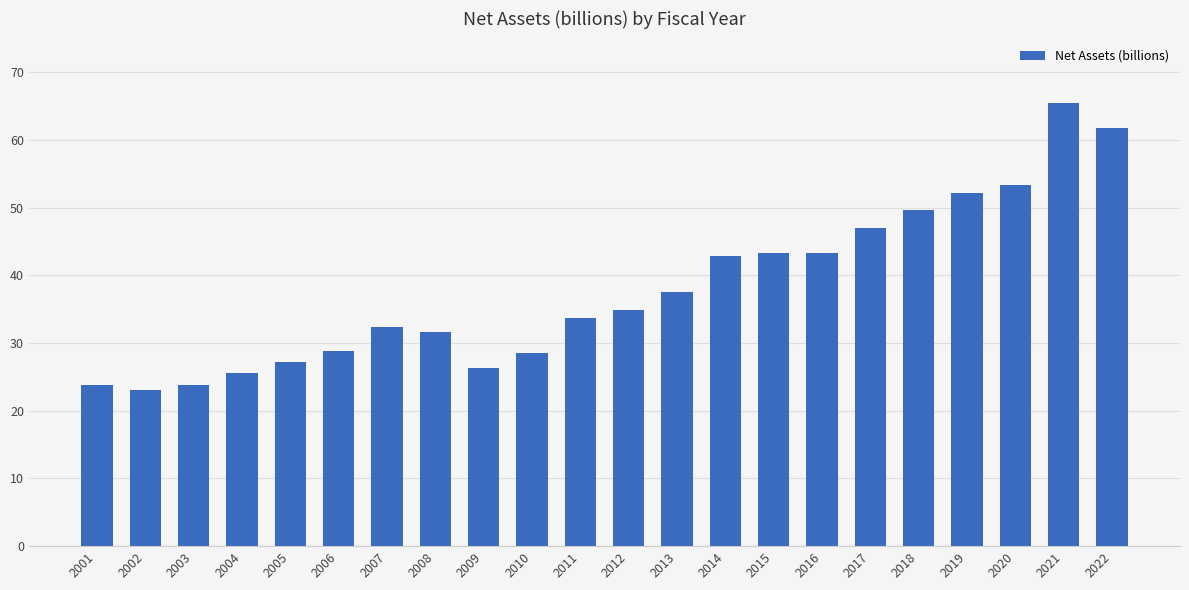

What is the difference between the values at 2011 and 2005?

6.4